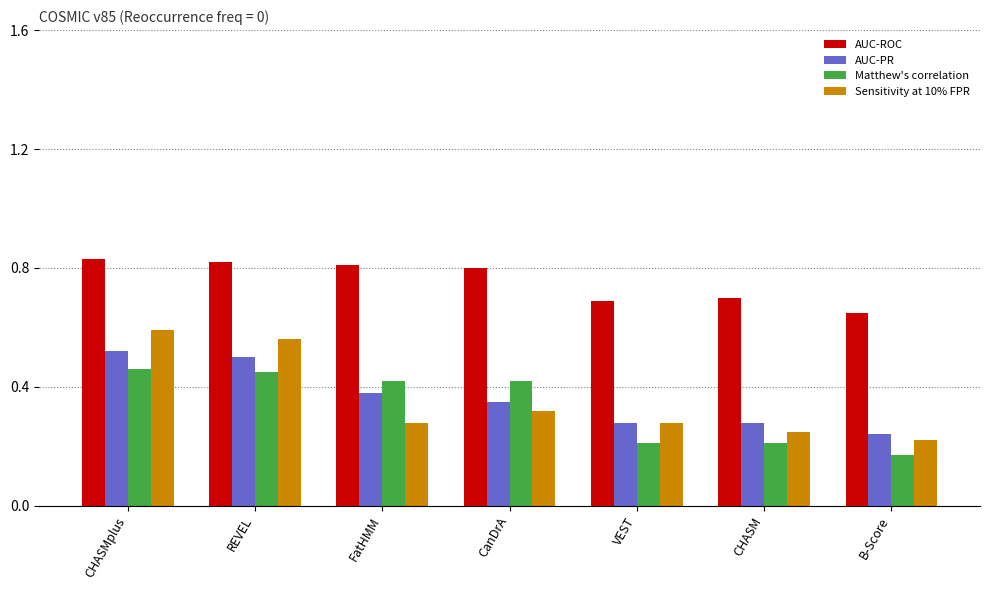

Which series has the widest spread of values?

Sensitivity at 10% FPR